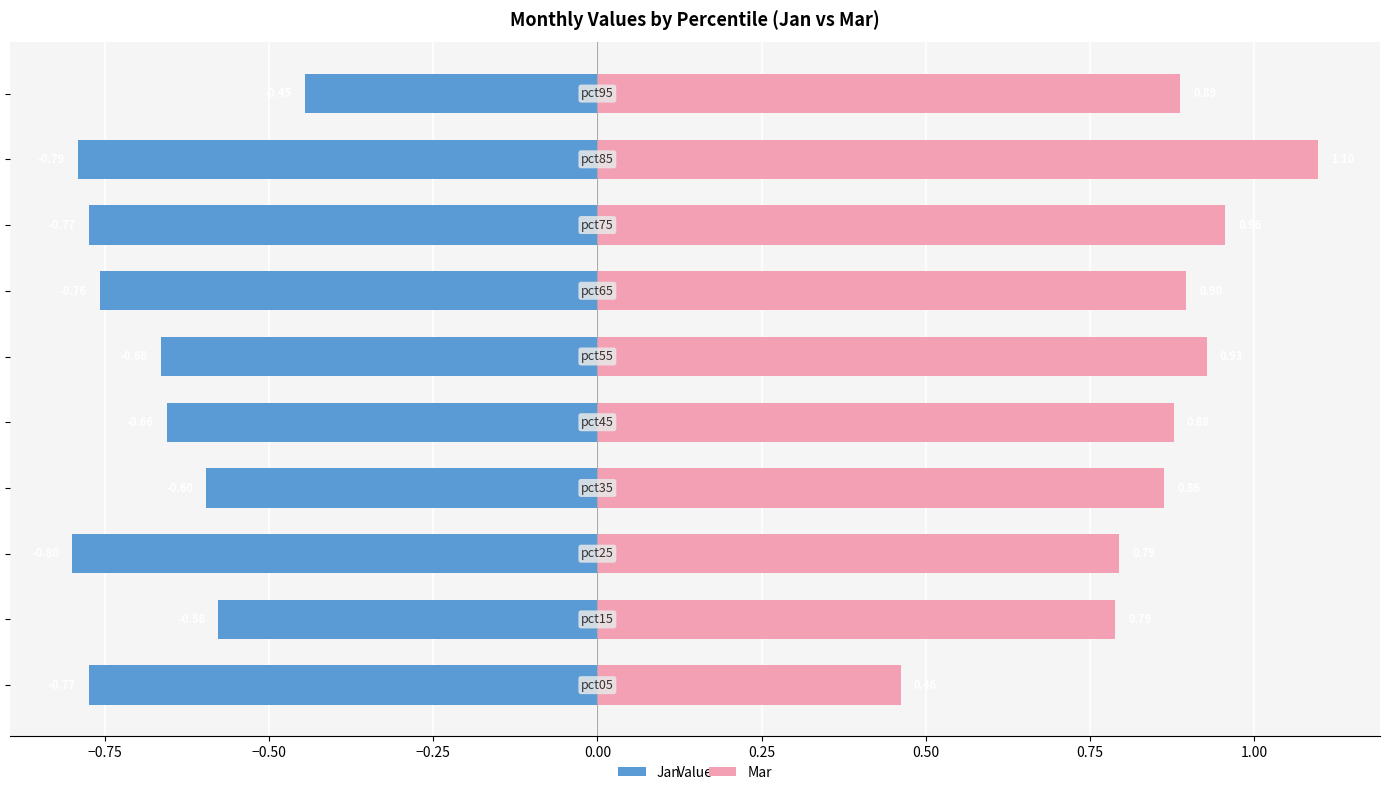

What is the sum of all Mar values?

8.6